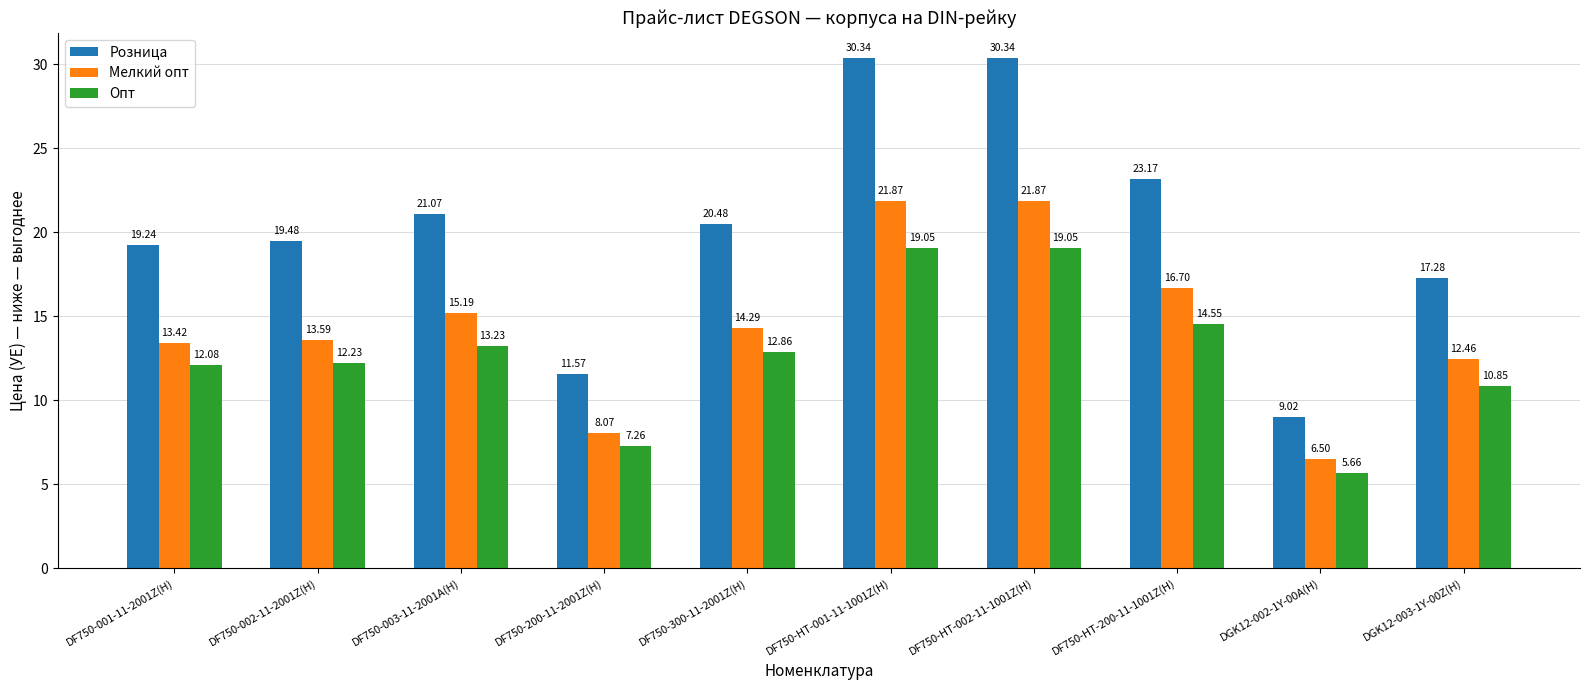

True or false: Мелкий опт has a value of 21.9 at DF750-HT-002-11-1001Z(H).

True